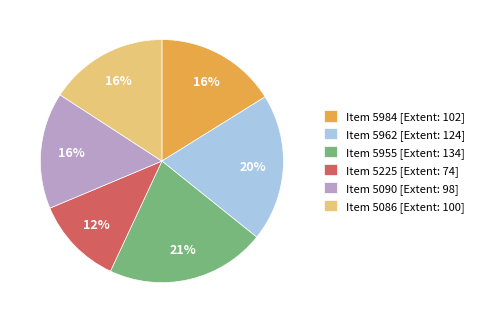

How many segments does this pie chart have?

6